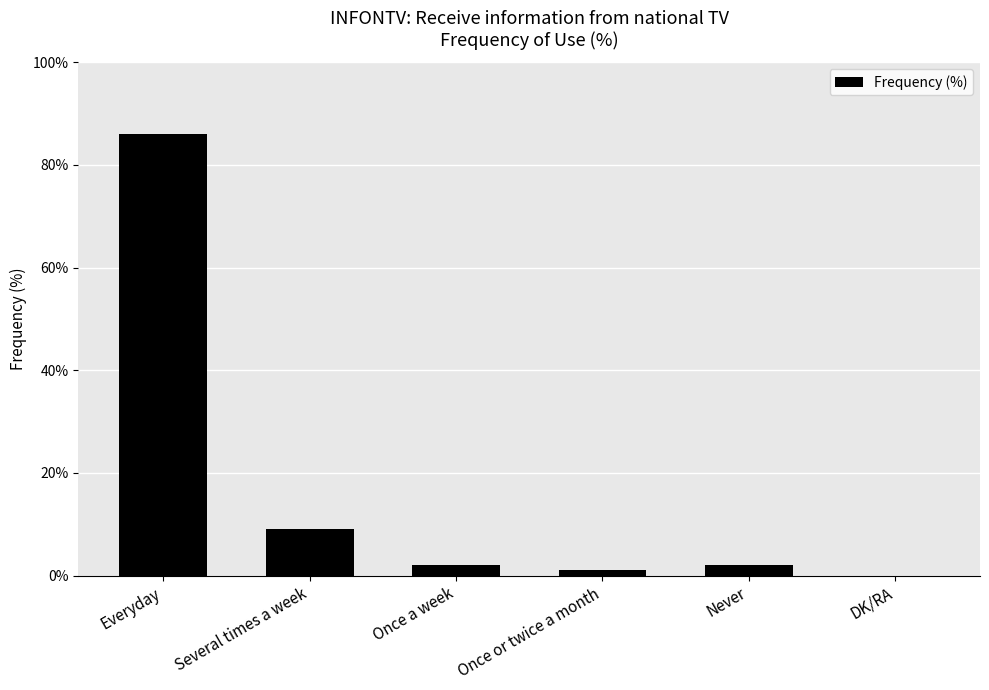

At which label does the data first exceed 2?

Everyday